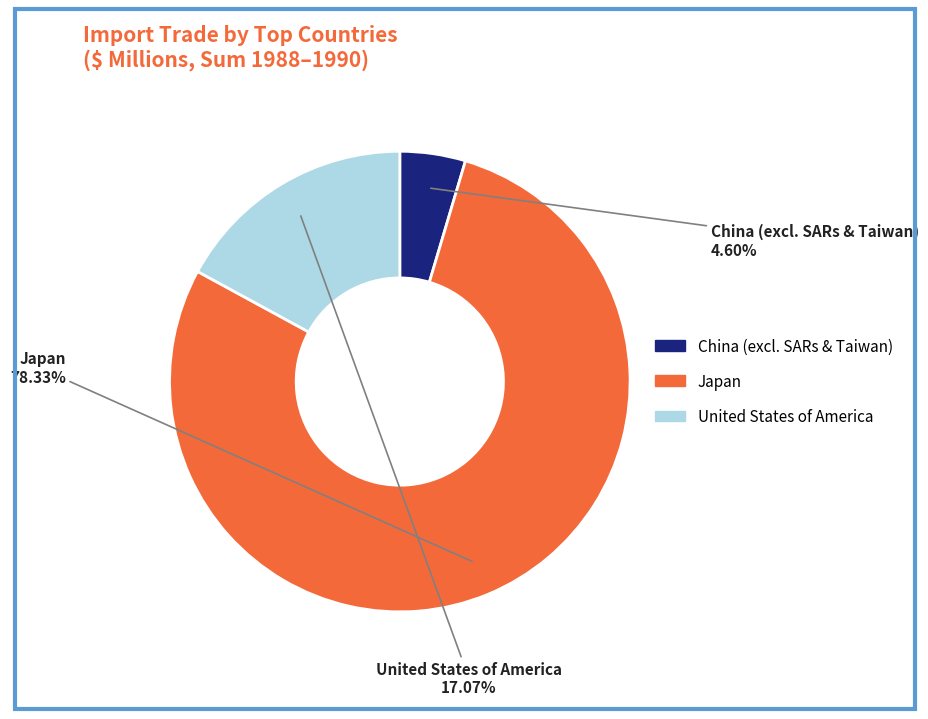

Does any single category account for the majority?

Yes